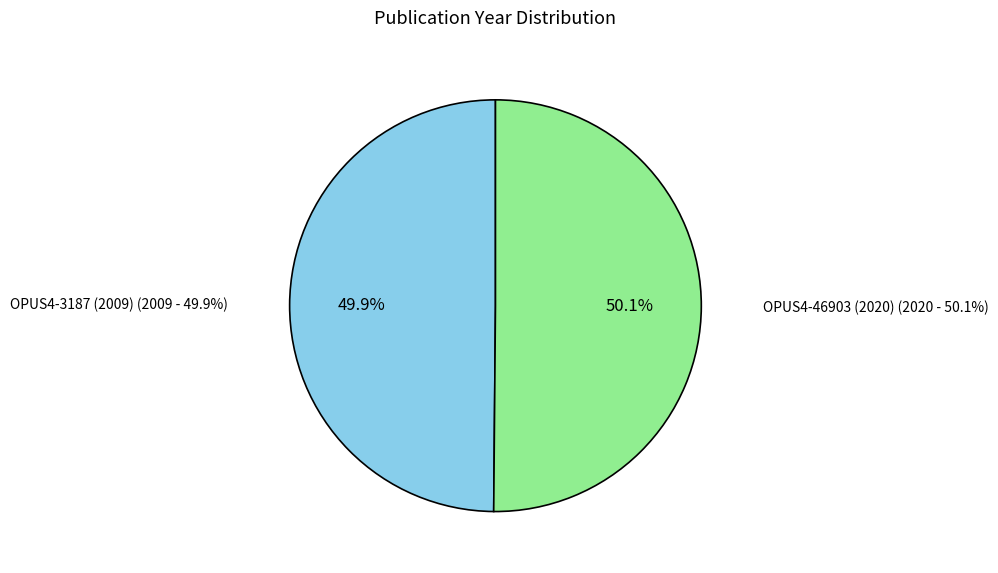

Which category has the biggest portion of the pie?

OPUS4-46903 (2020)